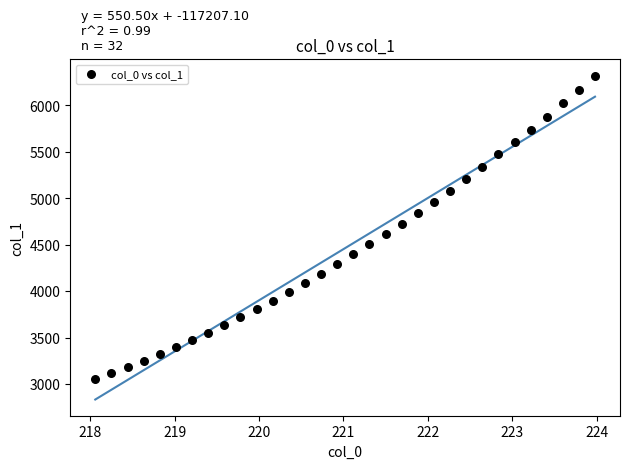

What is the range of Y values (max minus min)?

3269.1